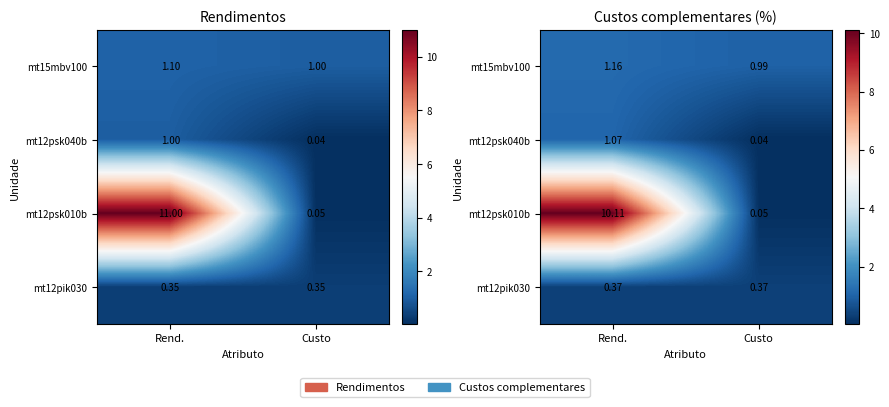

True or false: mt12pik030 has a value of 0.4 at Custo.

True